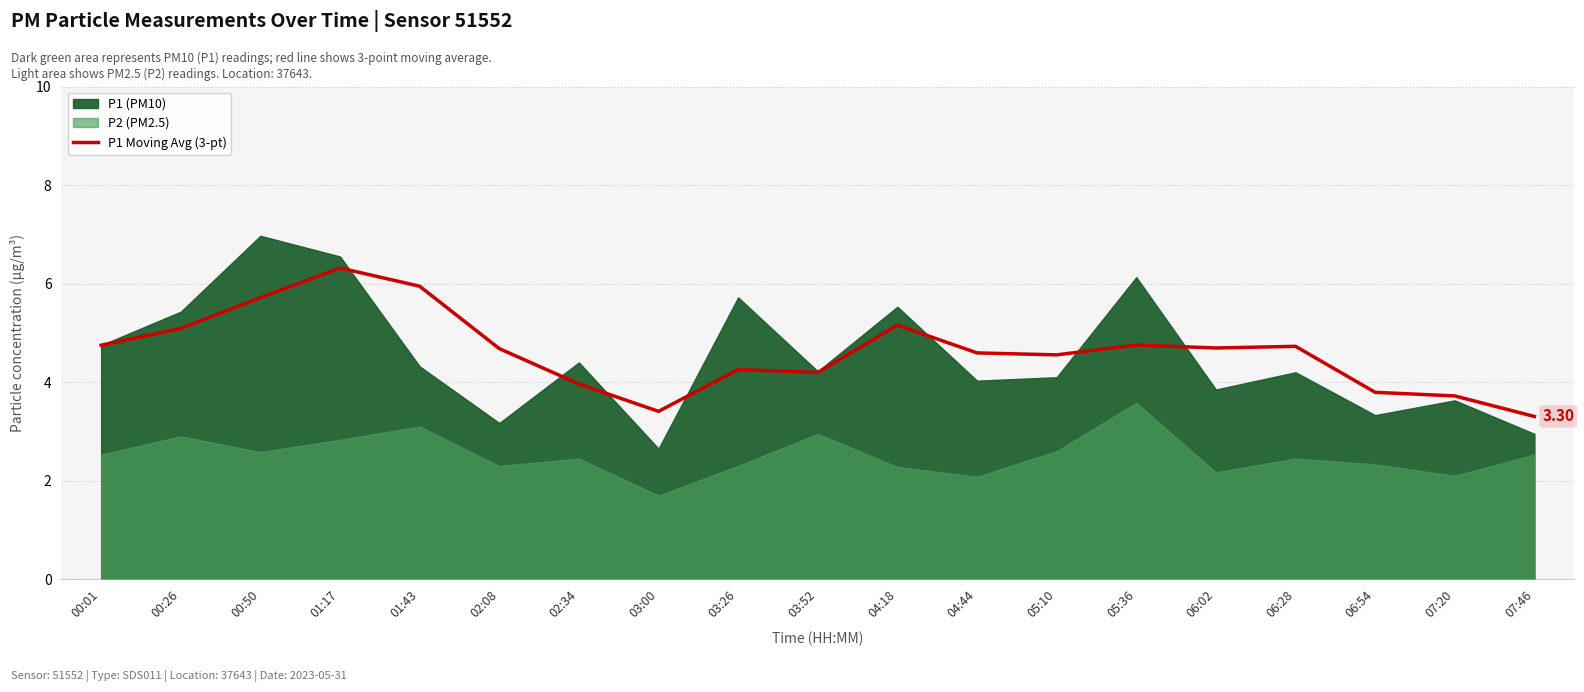

Is it true that the value at 05:10 is 3.0?

False